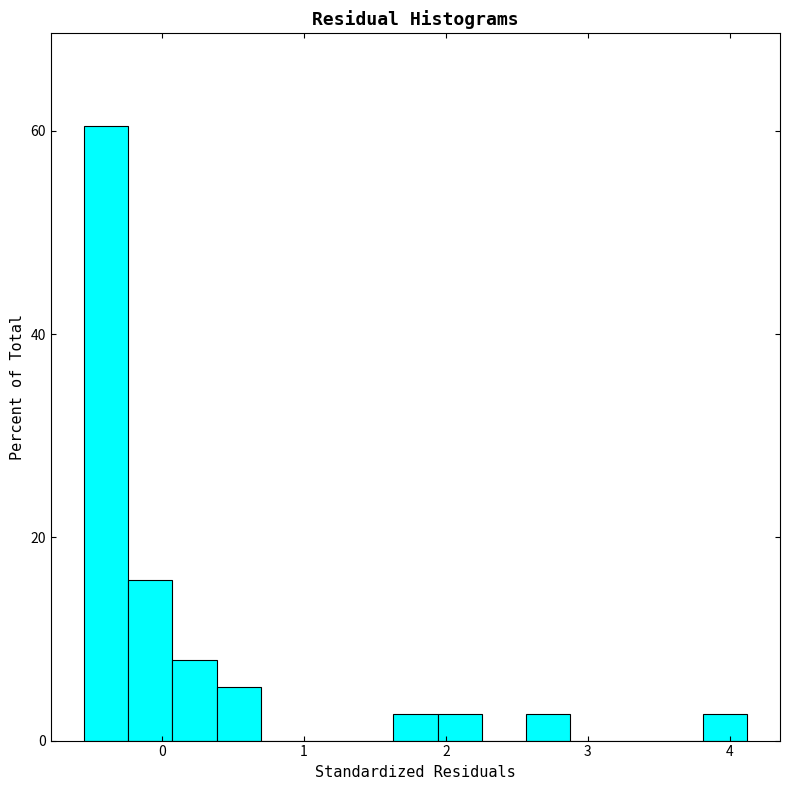

Around what value on the x-axis is the tallest bar? Give the approximate position of its centre, as read against the axis.

-0.4